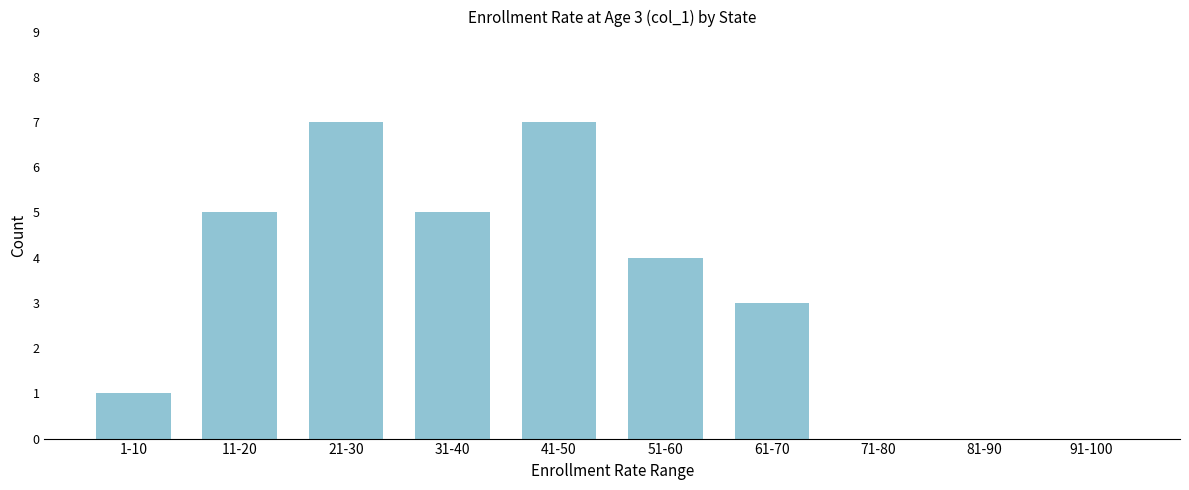

Reading right to left, list all the values displayed in this chart.

91-100=0	81-90=0	71-80=0	61-70=3	51-60=4	41-50=7	31-40=5	21-30=7	11-20=5	1-10=1